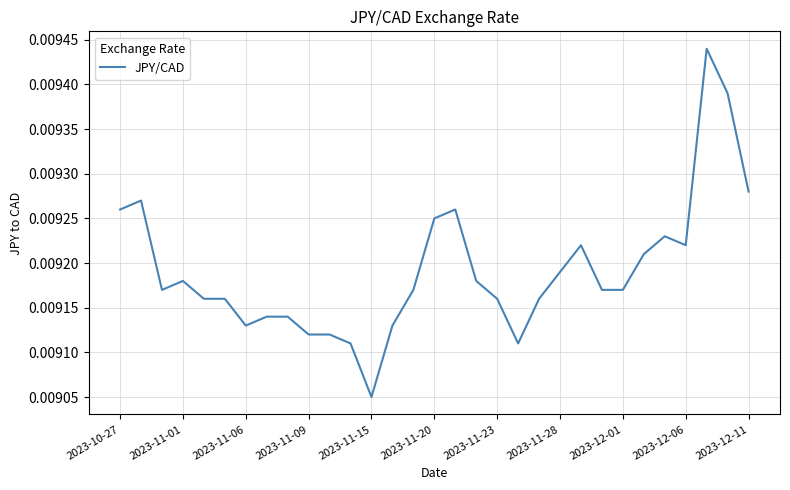

At which category does the chart reach its minimum across all series?

2023-11-15